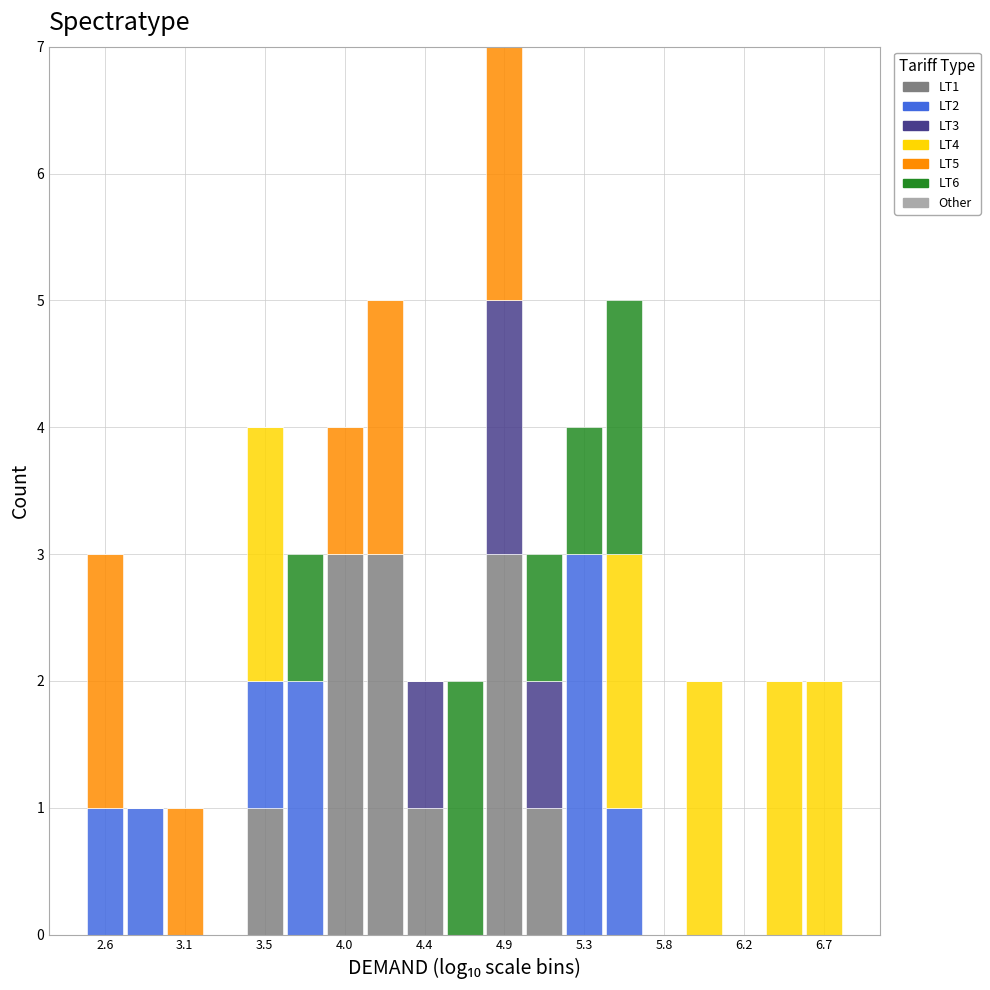

Which range on the x-axis has the tallest stacked bar (by total height)?

4.75 to 5.00